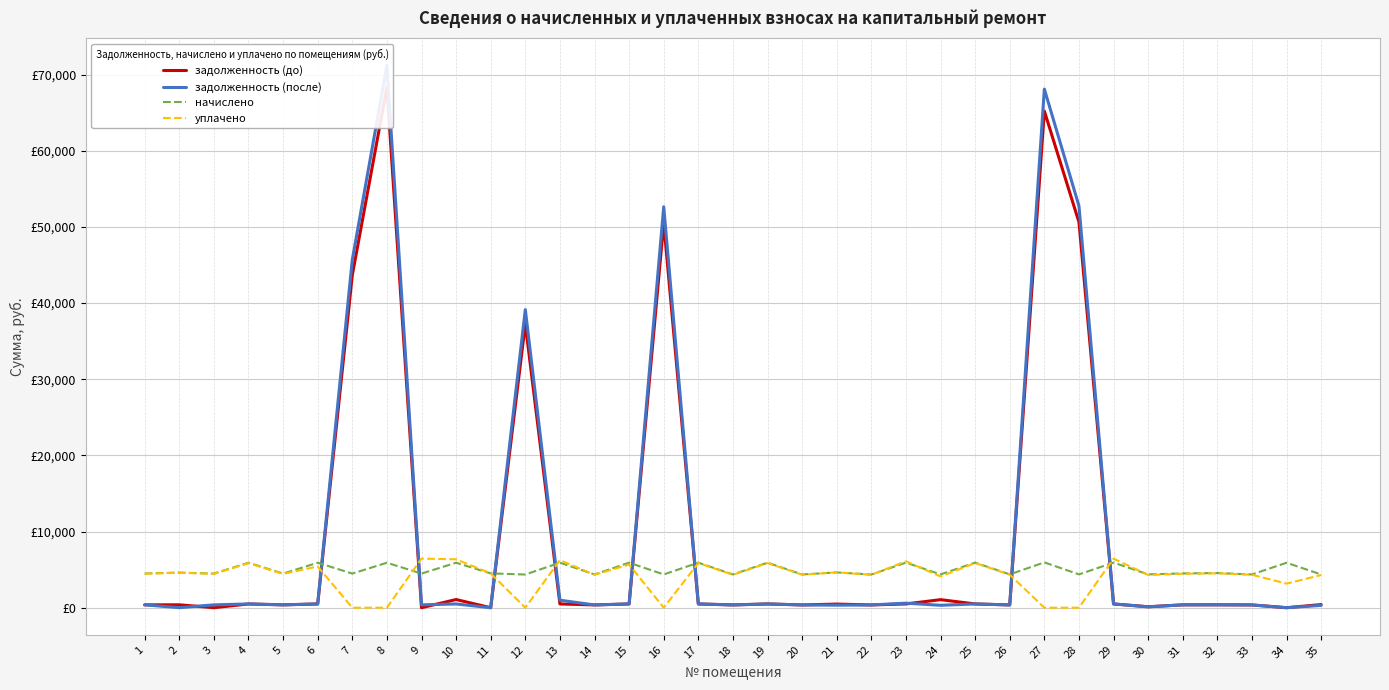

How many lines are shown in the chart?

4